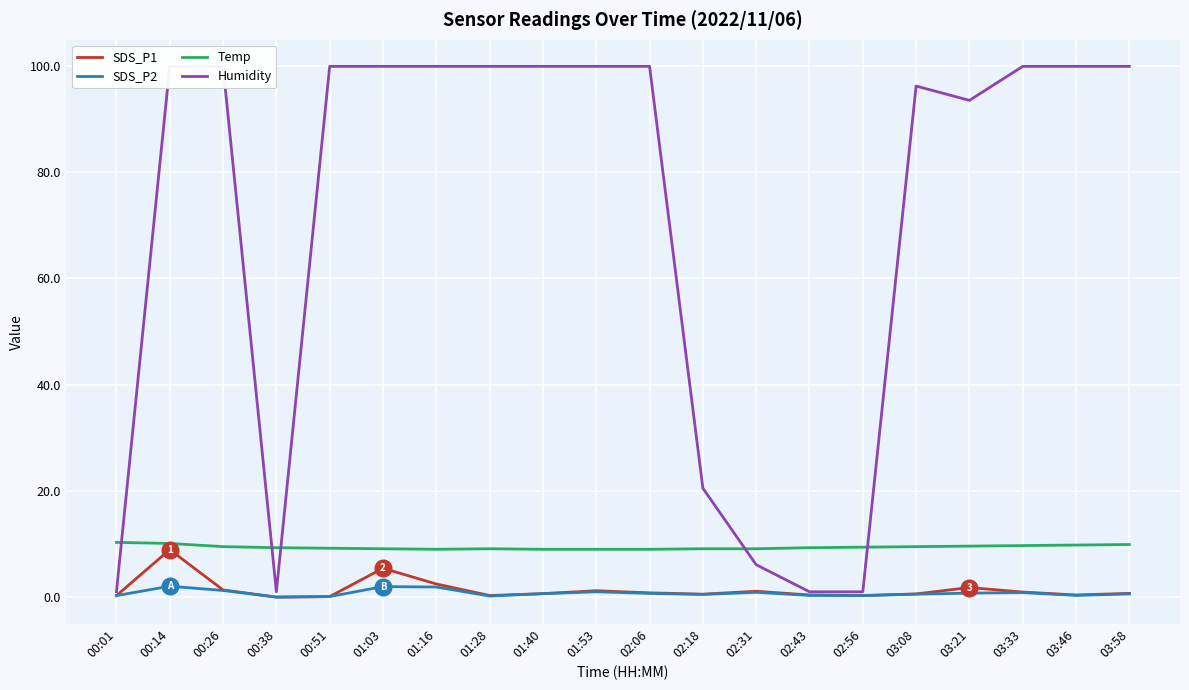

Is this an area chart (filled region under the line)?

No